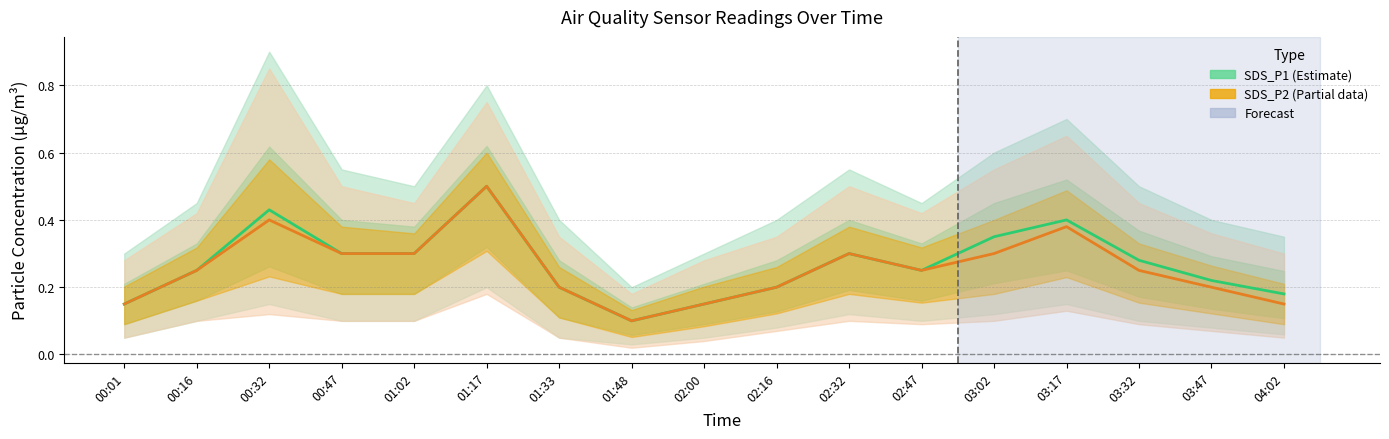

True or false: SDS_P2 (Partial) and SDS_P1 (Estimate) cross at least once.

False